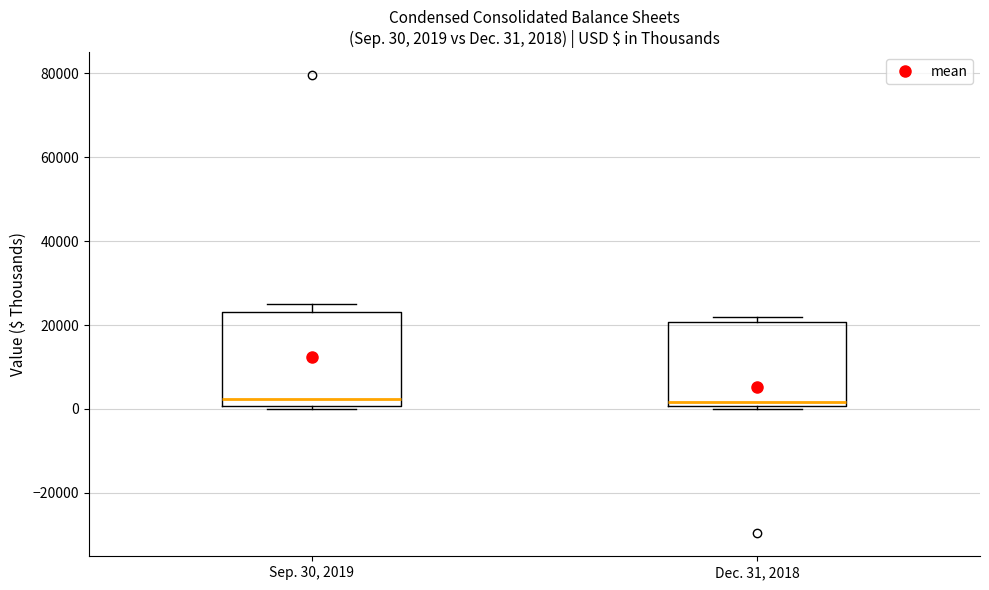

Which box is the tallest, from its lower edge to its upper edge?

Sep. 30, 2019